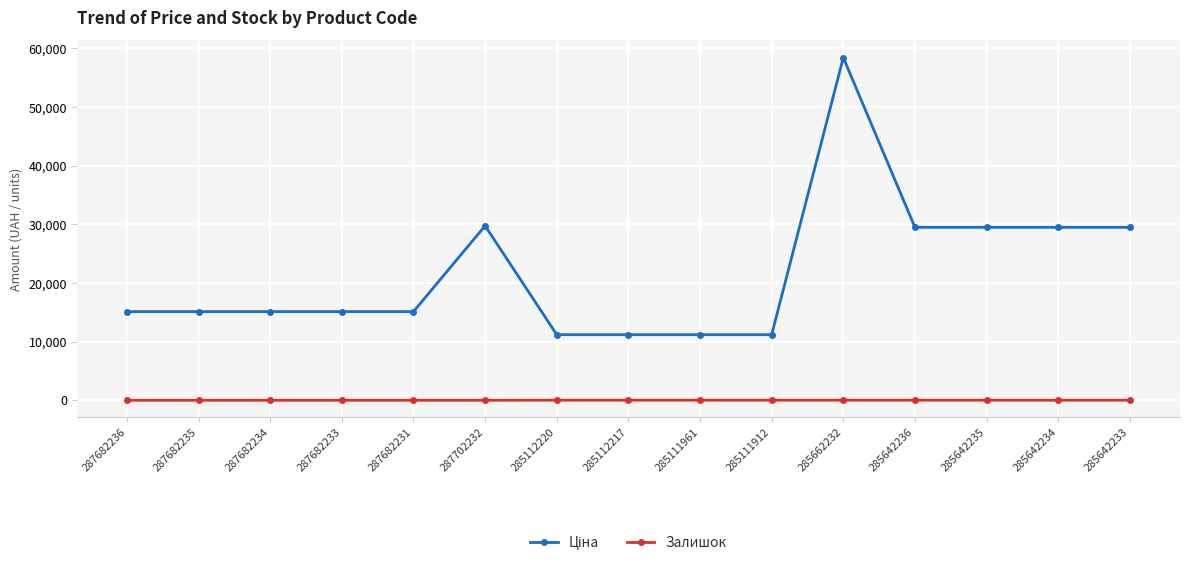

What is the total value across all series at 287682236?

15120.0